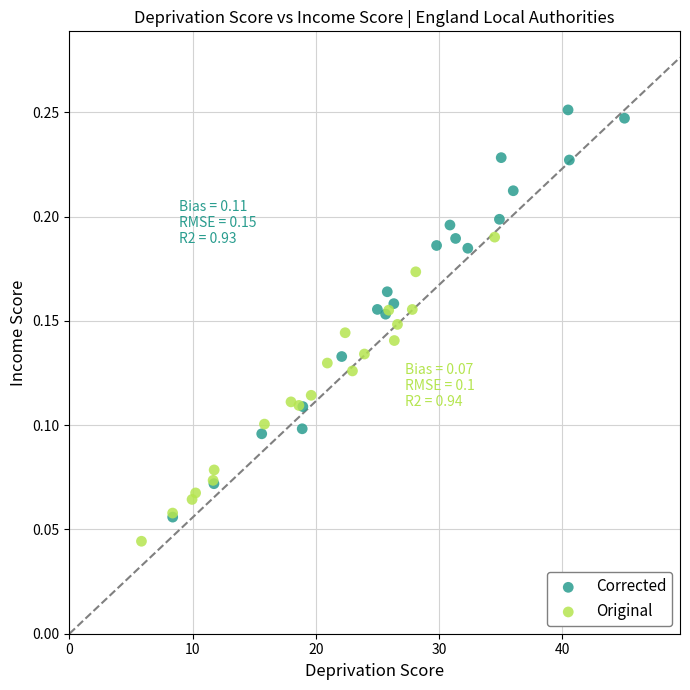

Which series reaches the maximum Y coordinate?

Corrected